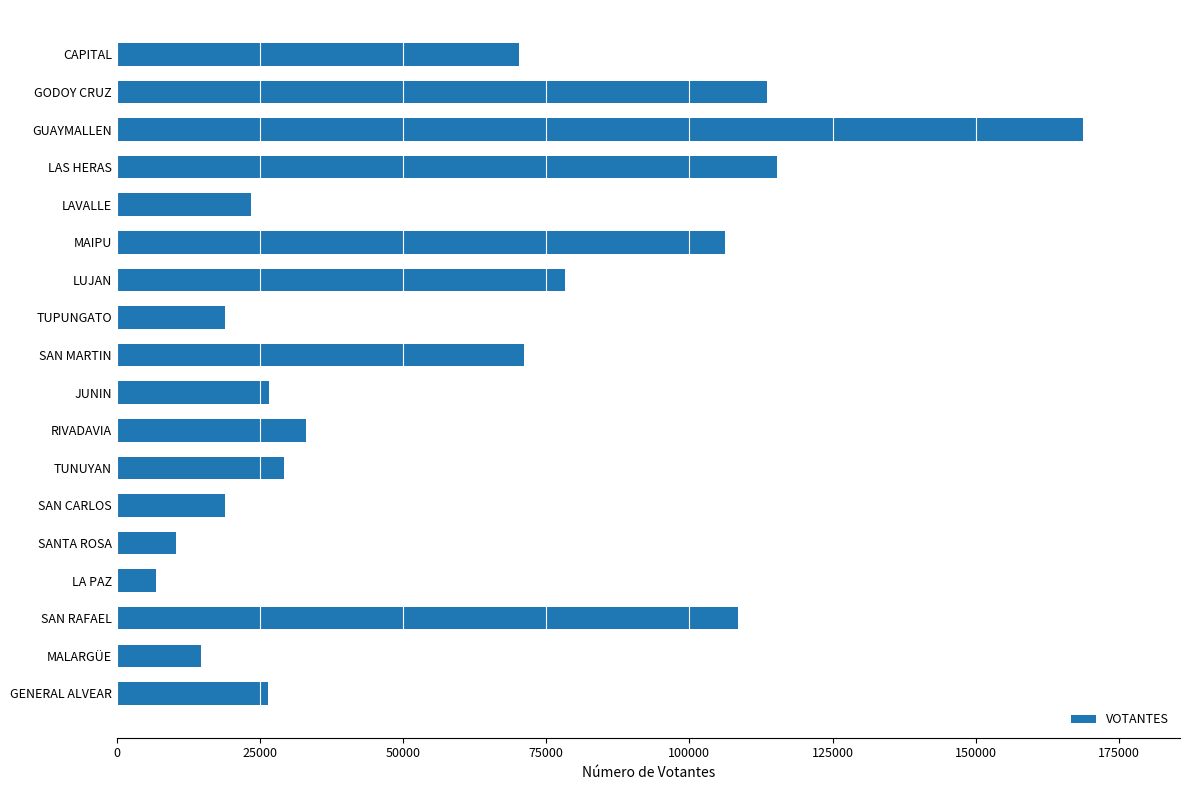

How many values are below 33130?

9